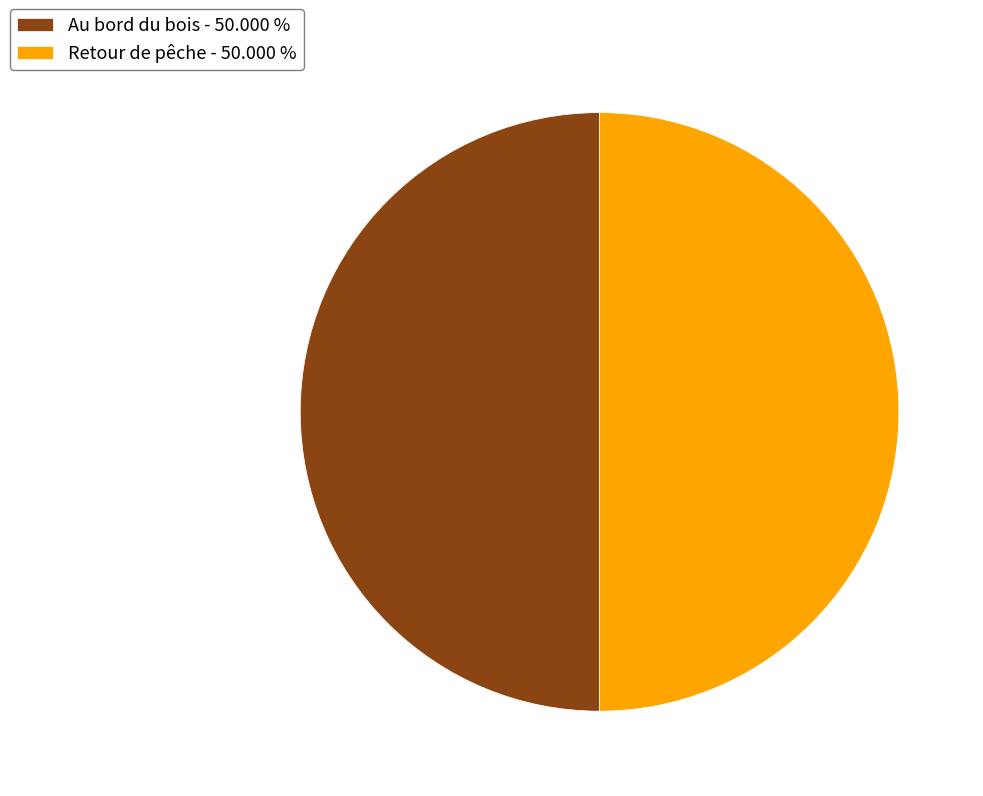

Do Retour de pêche - 50.000 % and Au bord du bois - 50.000 % together represent more than half of the pie?

Yes